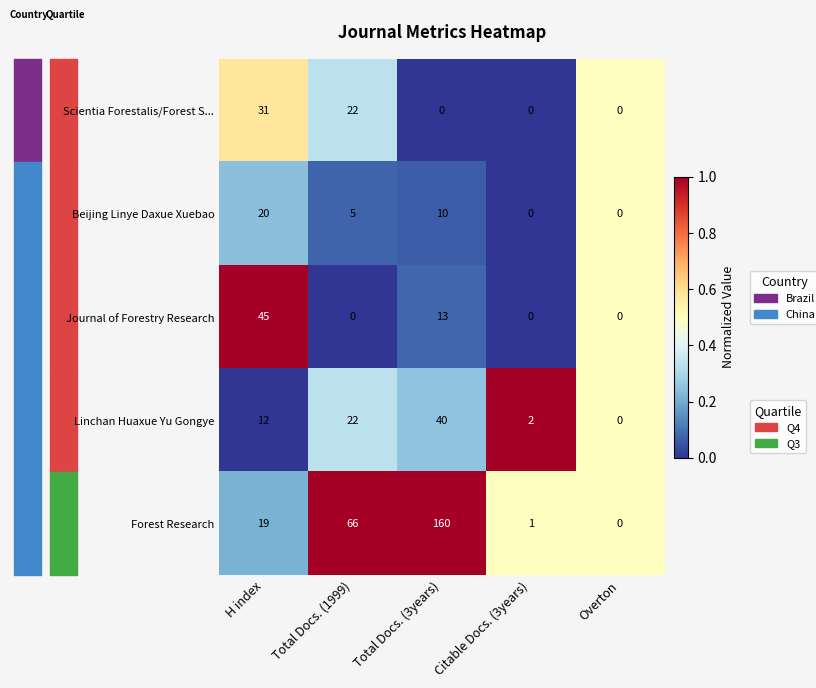

What is the difference between the maximum and minimum values in the Beijing Linye Daxue Xuebao series?

20